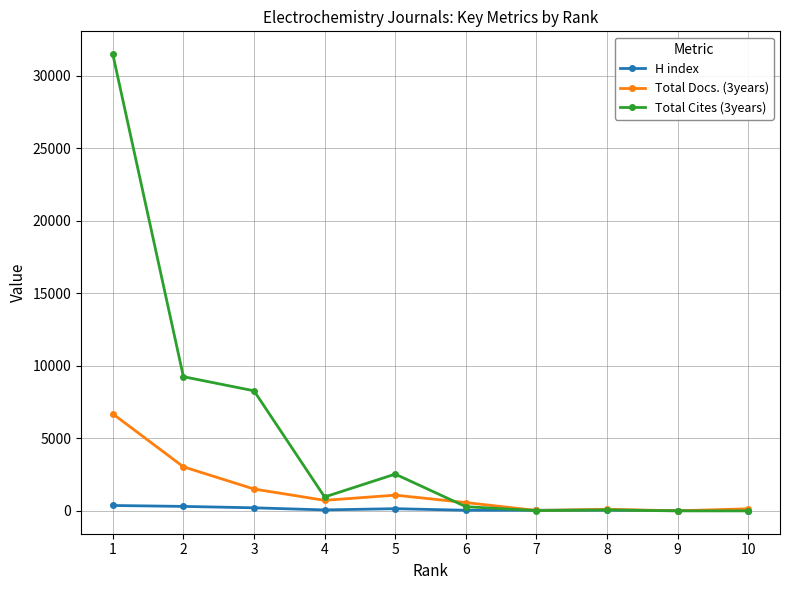

Which series has the widest spread of values?

Total Cites (3years)